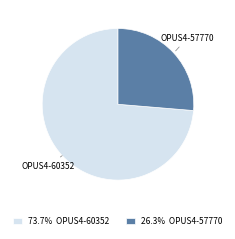

Approximately how many times larger is the value at 26.3% OPUS4-57770 compared to 73.7% OPUS4-60352?

0.4